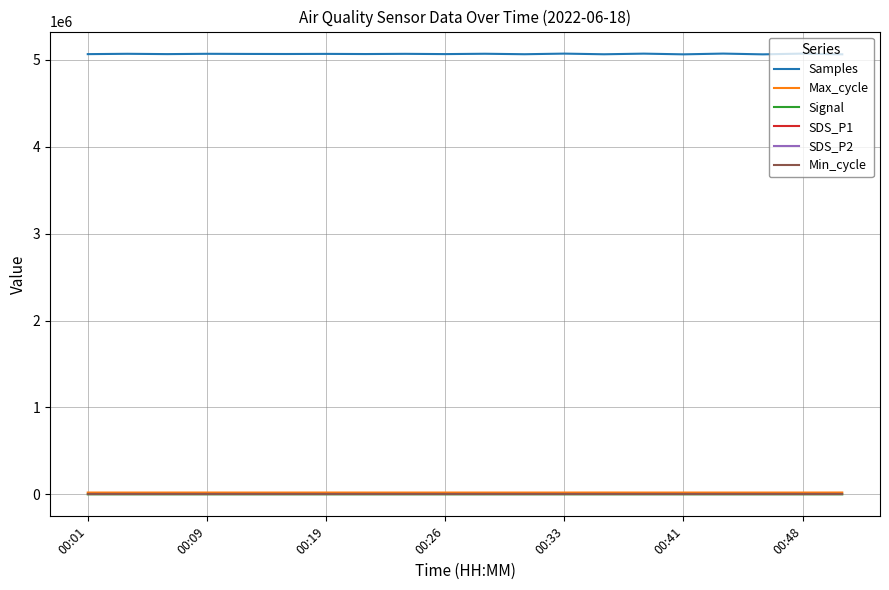

Does the chart display data point markers on the line(s)?

No